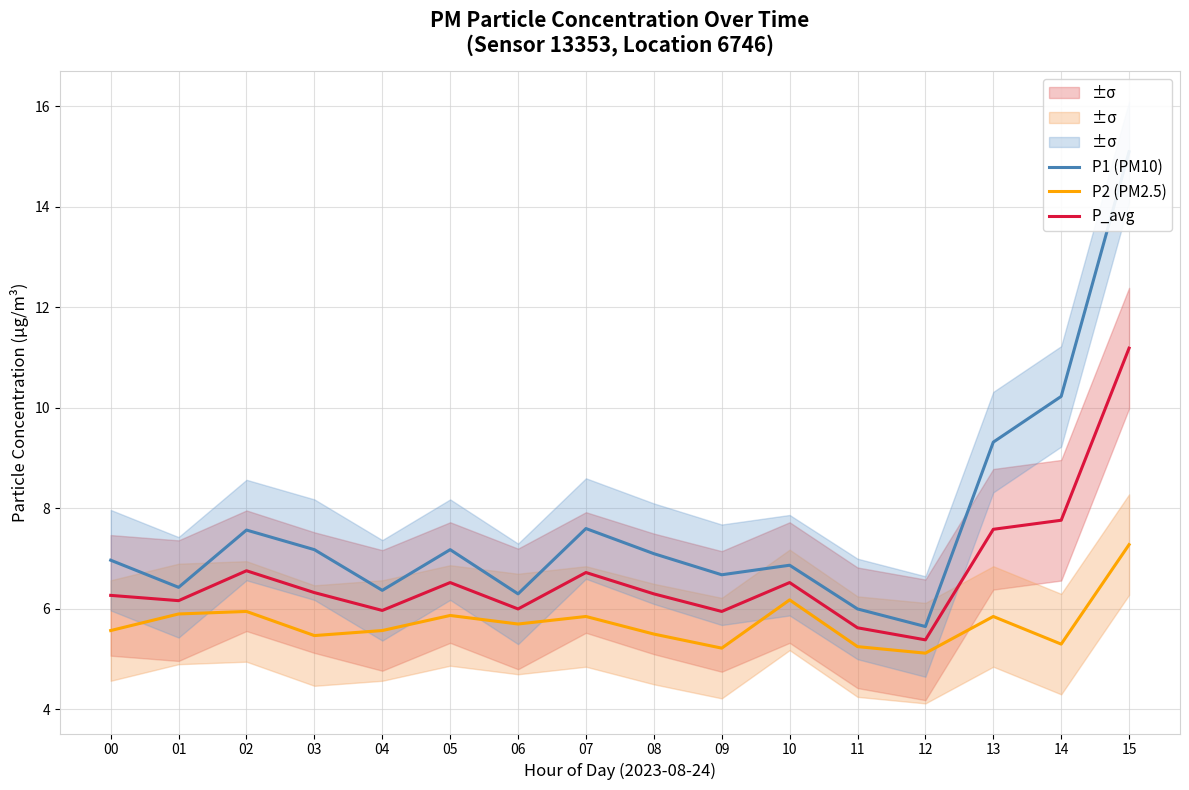

True or false: P_avg has more than 0 points higher than both neighbors.

True